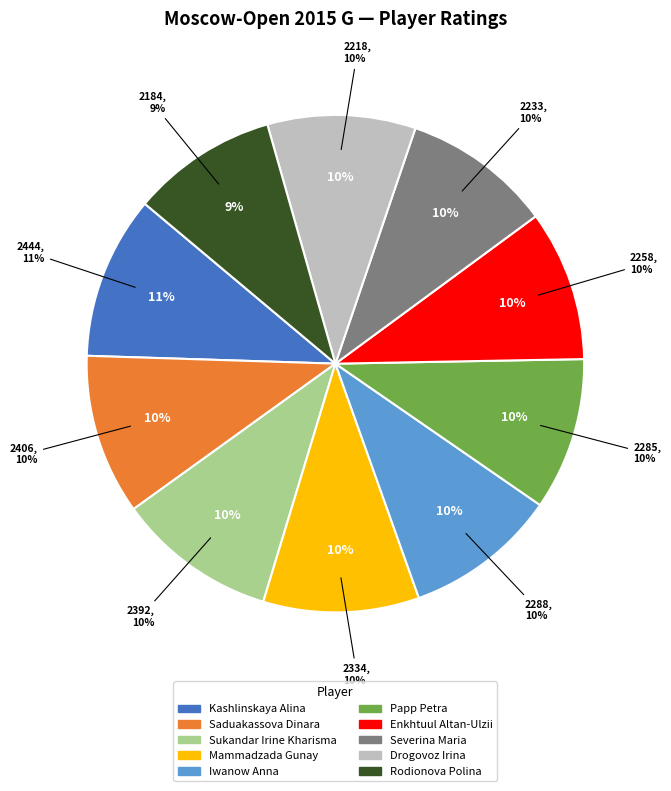

How many slices are in this pie chart?

10